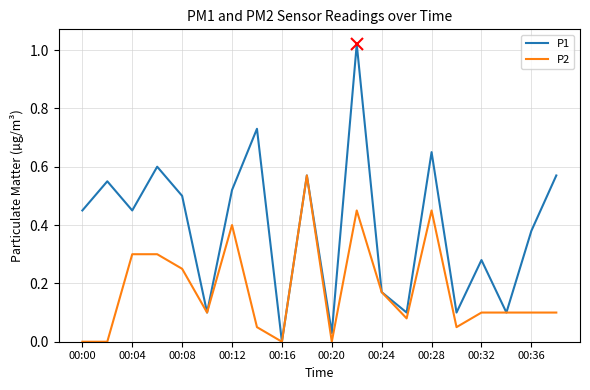

Which series has the widest spread of values?

P1